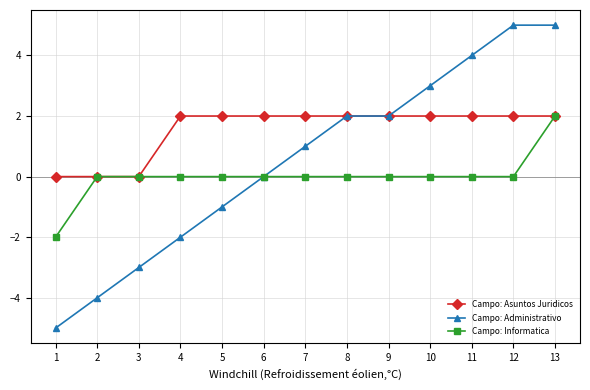

What is the value of the Campo: Asuntos Juridicos point at the 6th from the left?

2